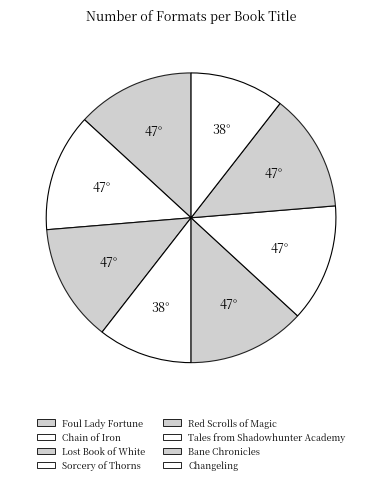

How many slices are in this pie chart?

8